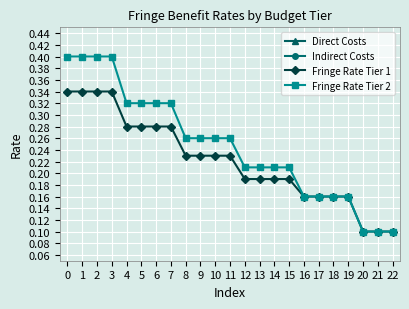

Which series has the largest range (max minus min)?

Fringe Rate Tier 2